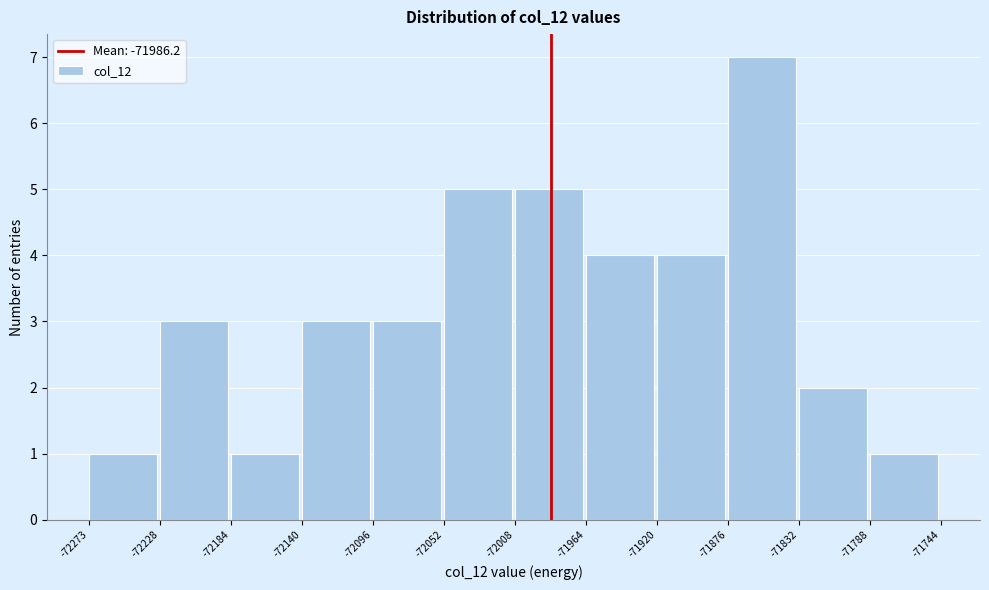

Which range on the x-axis has the tallest bar?

-71876 to -71832